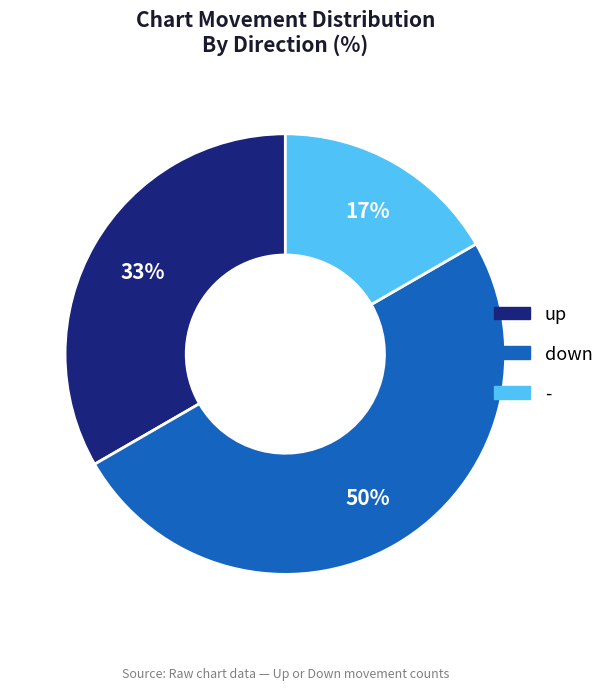

To the nearest percent, what portion does down represent?

50%